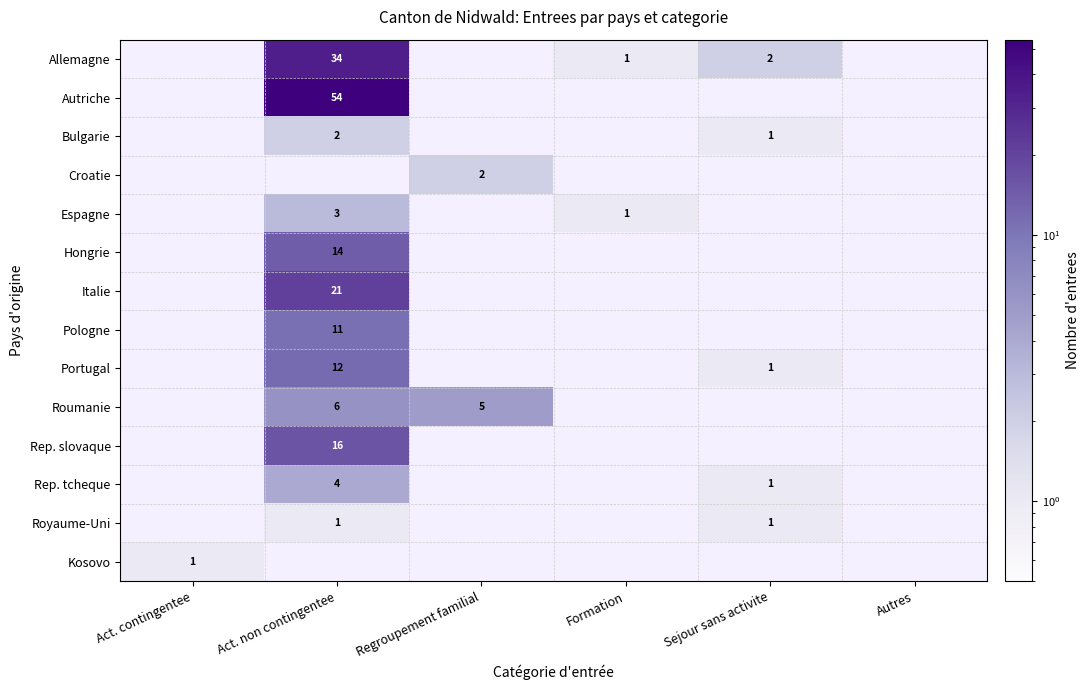

True or false: Espagne has a value of 4.0 at Act. non contingentee.

False